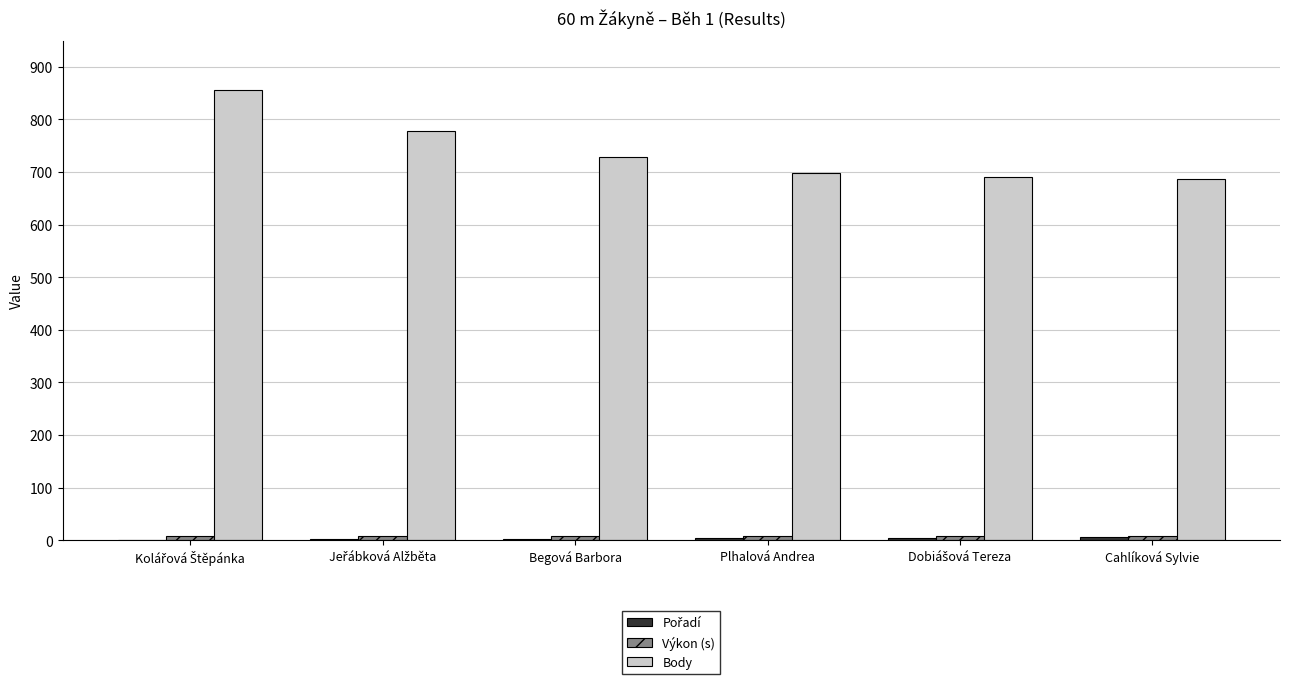

What is the spread (max minus min) of values at Begová Barbora?

726.0